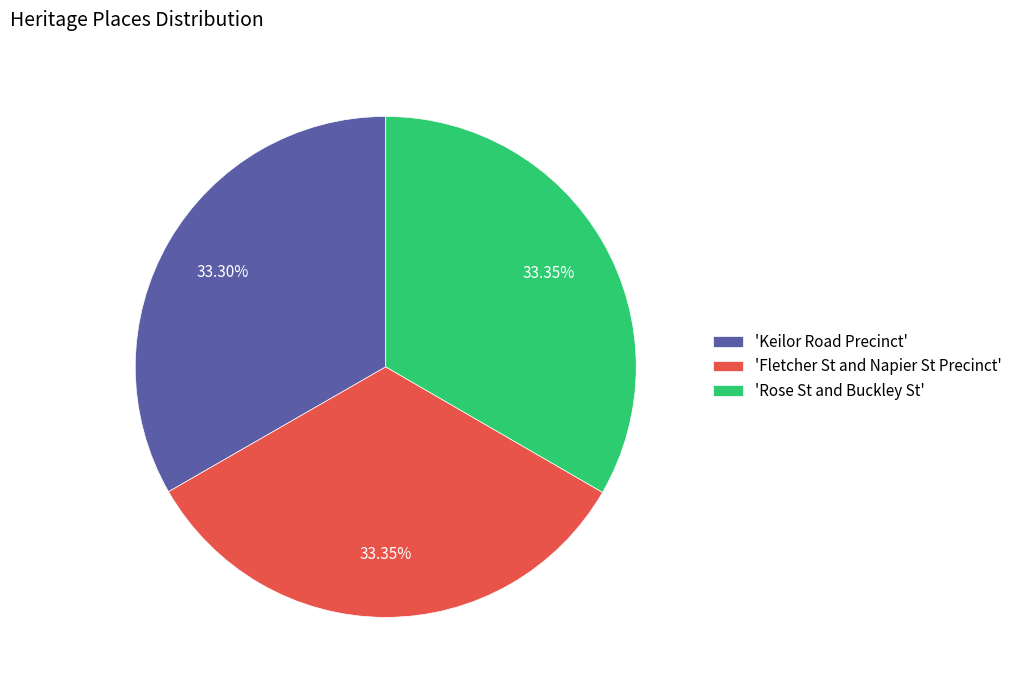

Combined, do 'Rose St and Buckley St' and 'Fletcher St and Napier St Precinct' account for over 50%?

Yes